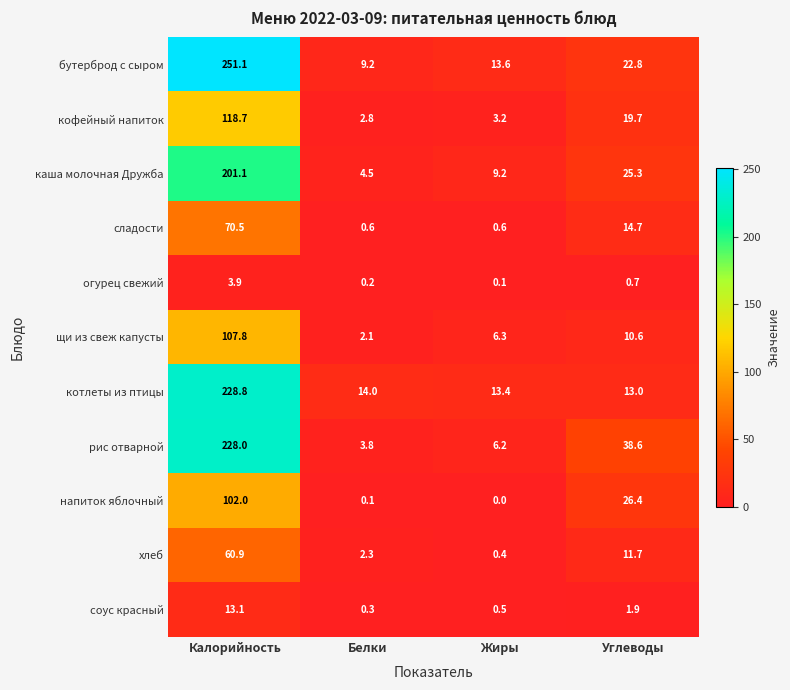

What is the difference between the second highest and second lowest values in the котлеты из птицы series?

0.6